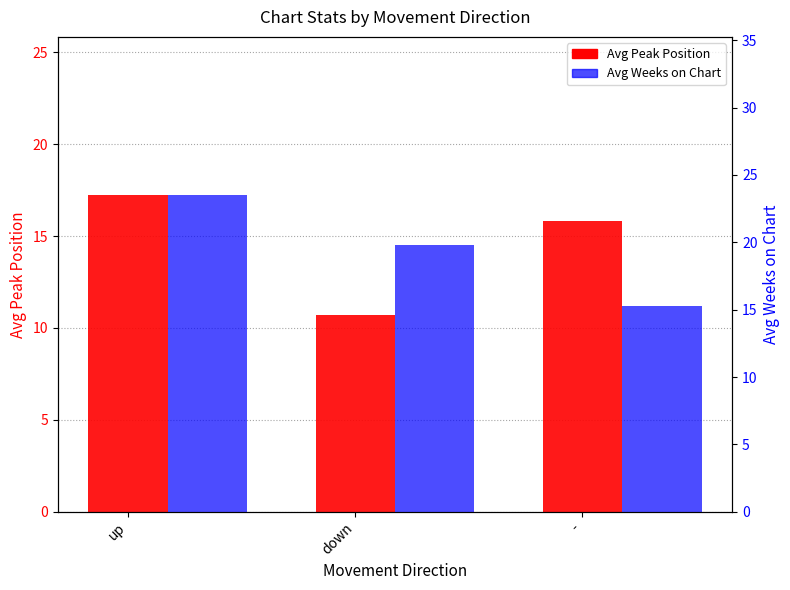

What value does the Avg Weeks on Chart series have at -?

15.2